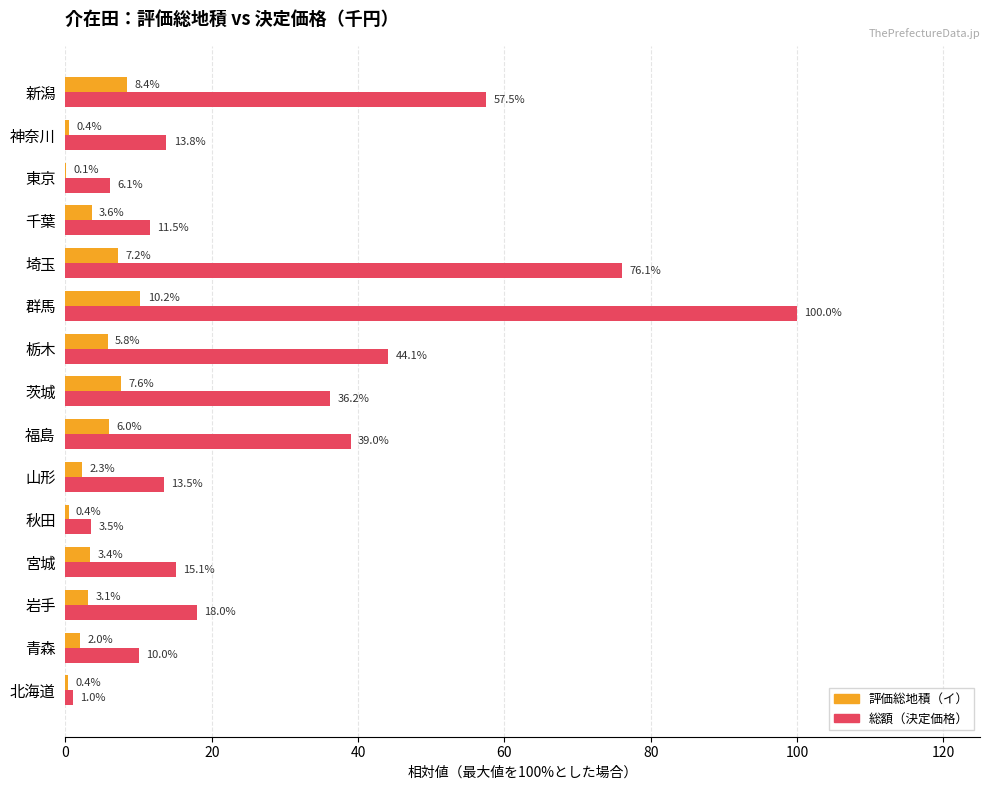

What is the approximate value of 評価総地積（イ） at 新潟?

8.4